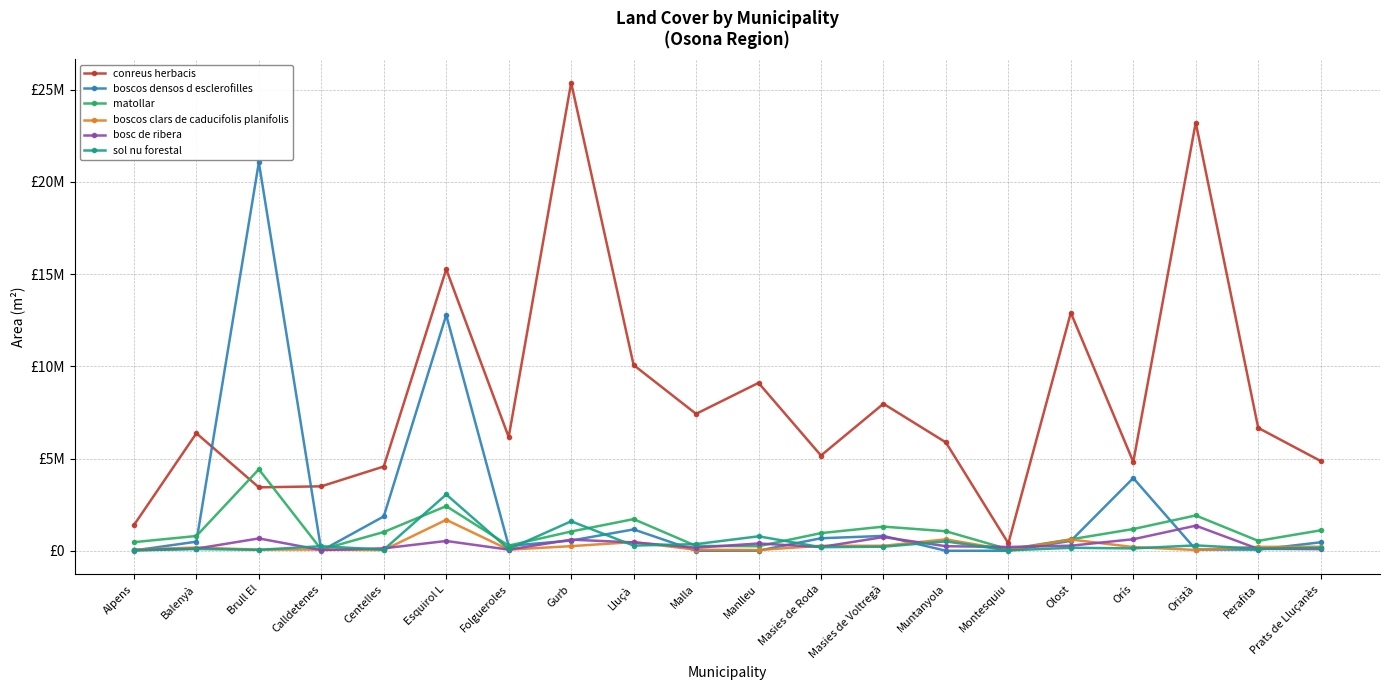

In bosc de ribera, how many points are lower than both neighbors (excluding endpoints)?

5